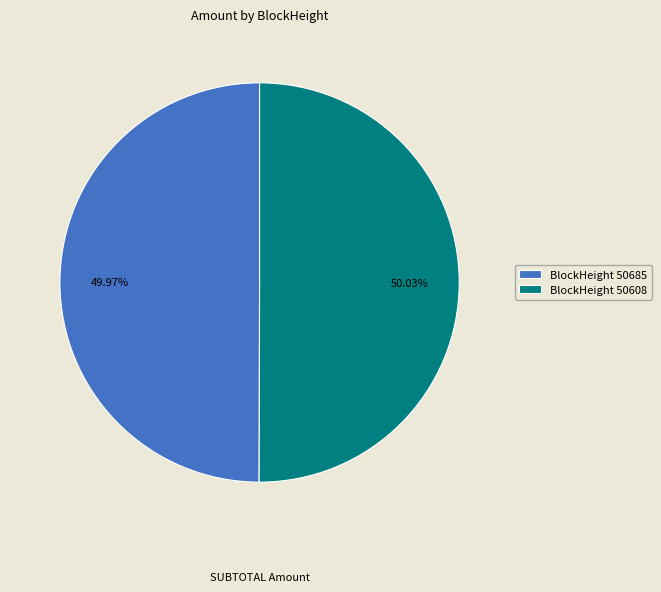

How many segments does this pie chart have?

2